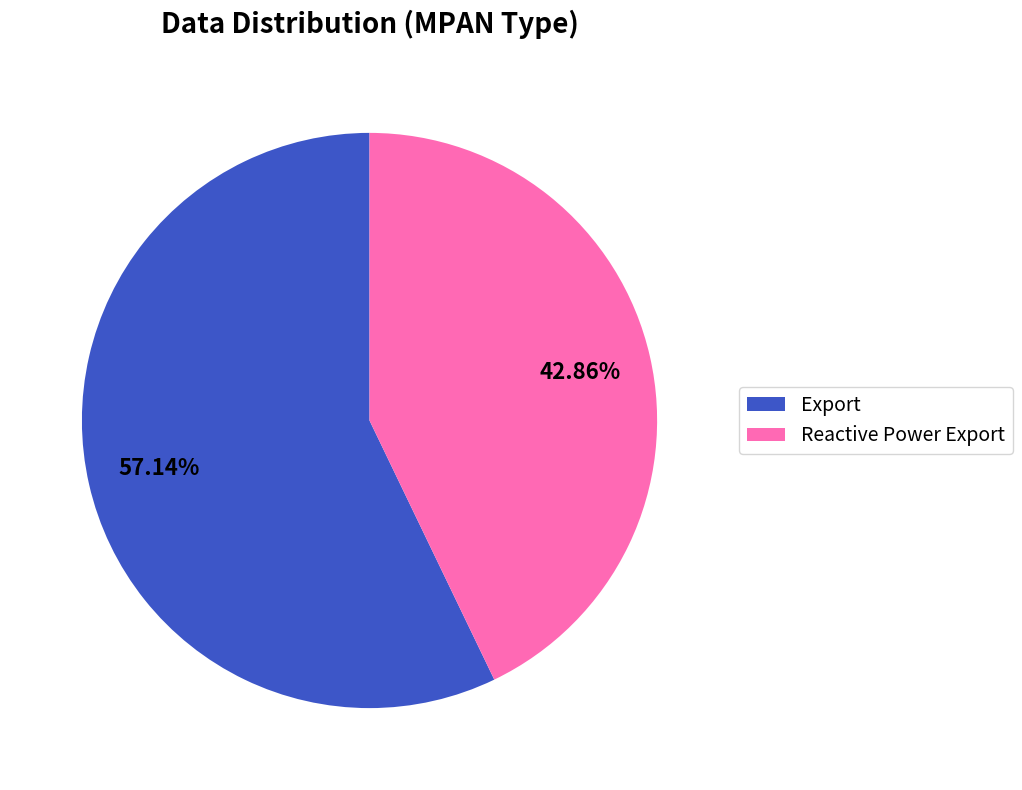

How many segments does this pie chart have?

2